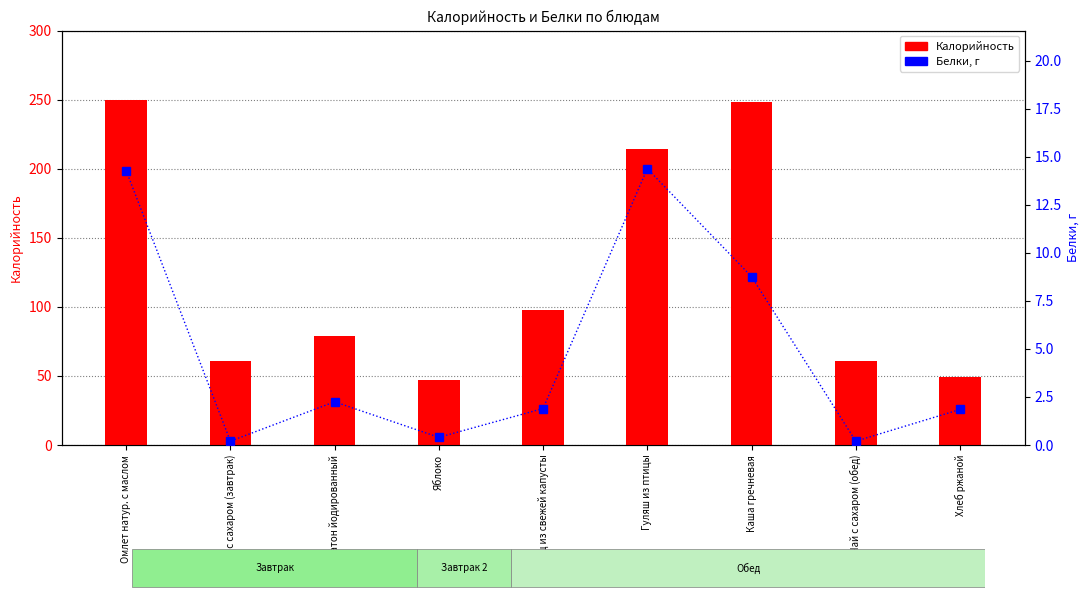

What is the value of the Белки bar at the 9th from the left?

1.9